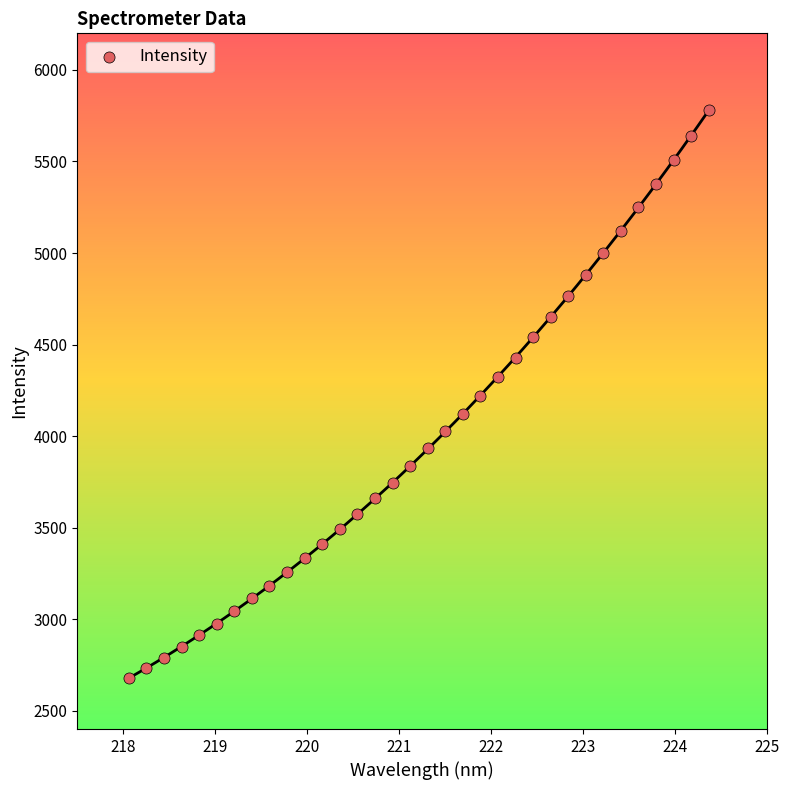

What is the range of X values (max minus min)?

6.3